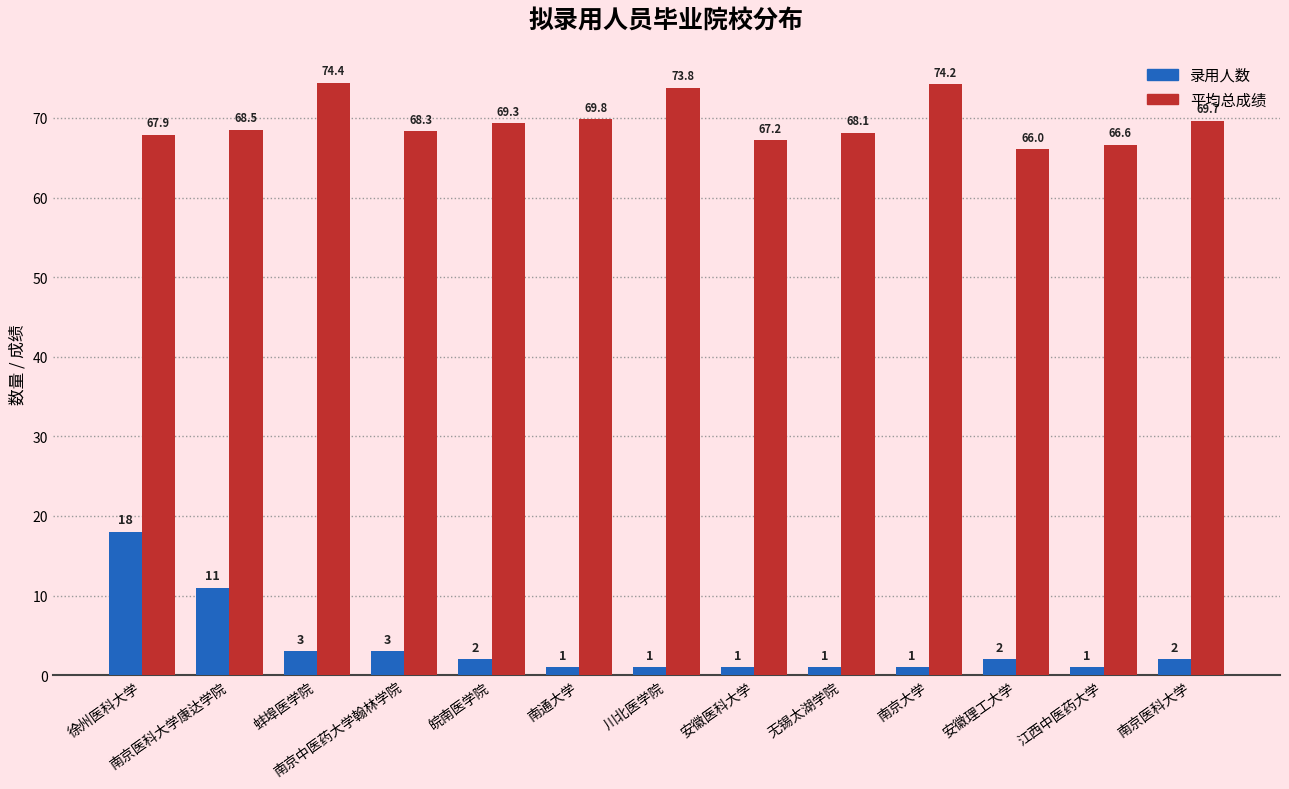

List the series in order of their peak value, highest first.

平均总成绩, 录用人数